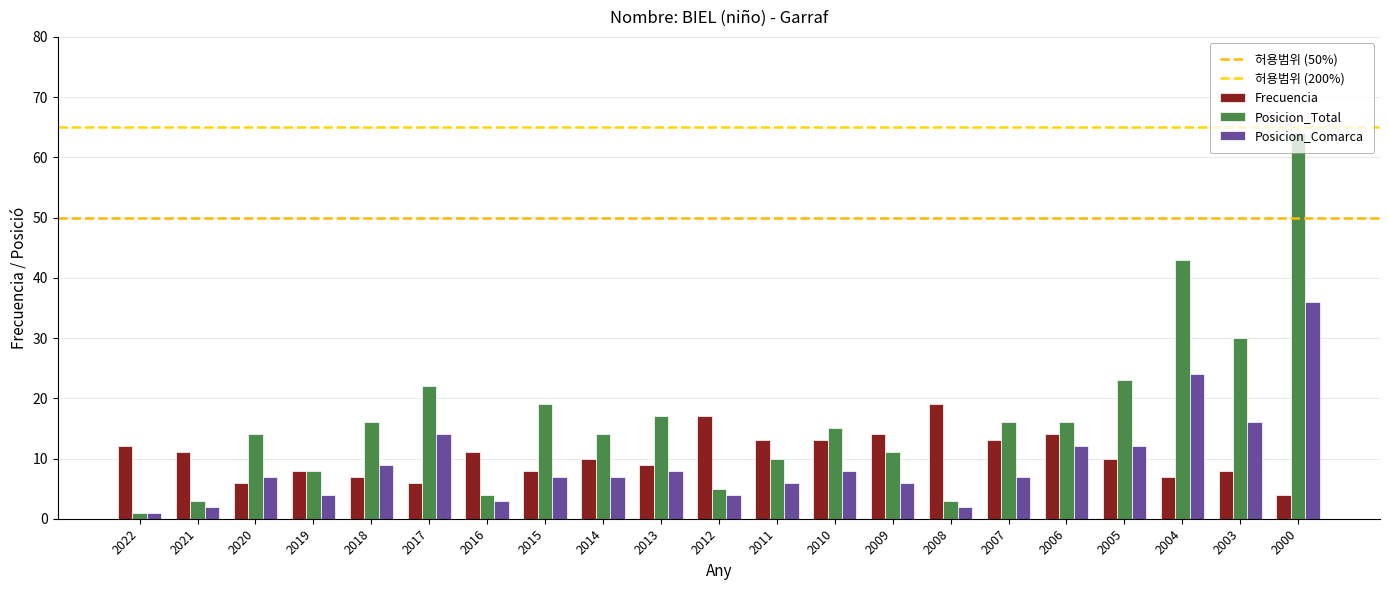

List the labels in order of Posicion_Comarca value, smallest first.

2022, 2021, 2008, 2016, 2019, 2012, 2011, 2009, 2020, 2015, 2014, 2007, 2013, 2010, 2018, 2006, 2005, 2017, 2003, 2004, 2000